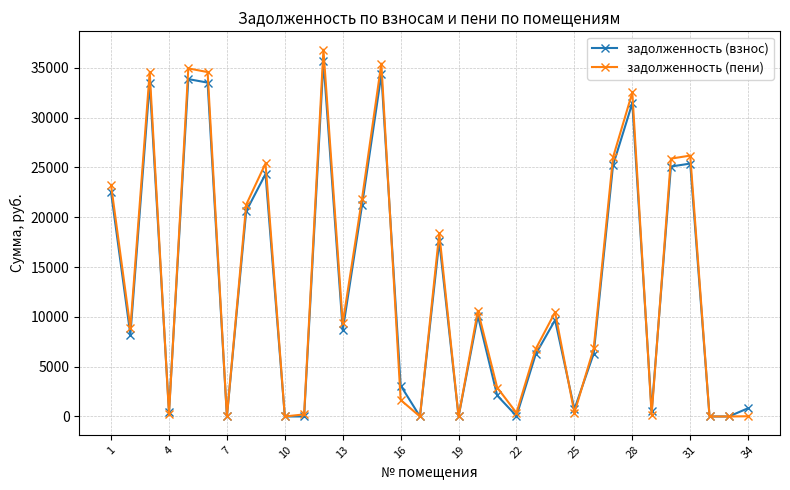

How many lines are shown in the chart?

2